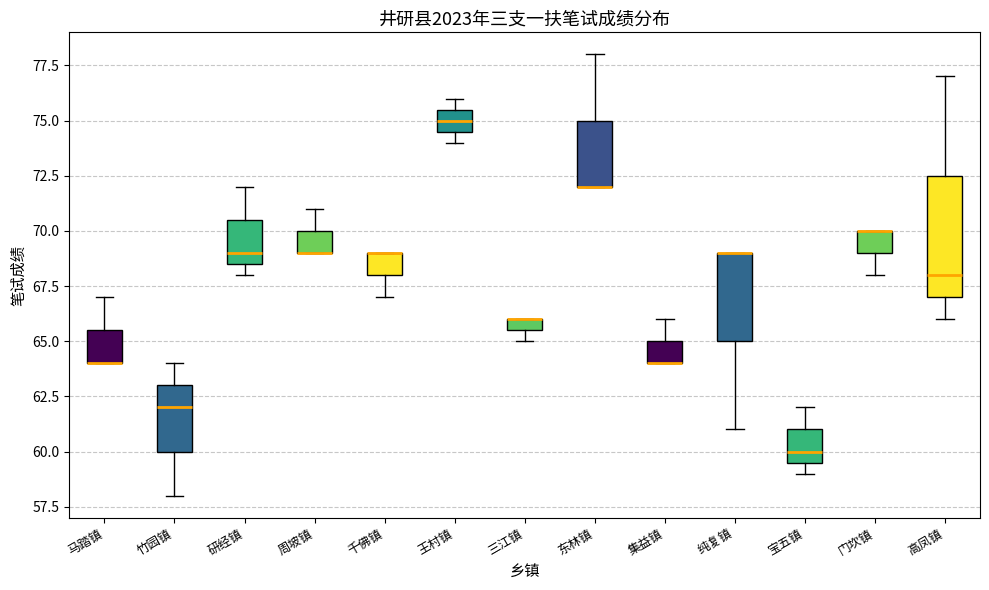

Comparing the boxes themselves (not the whiskers), which one is the tallest?

高凤镇